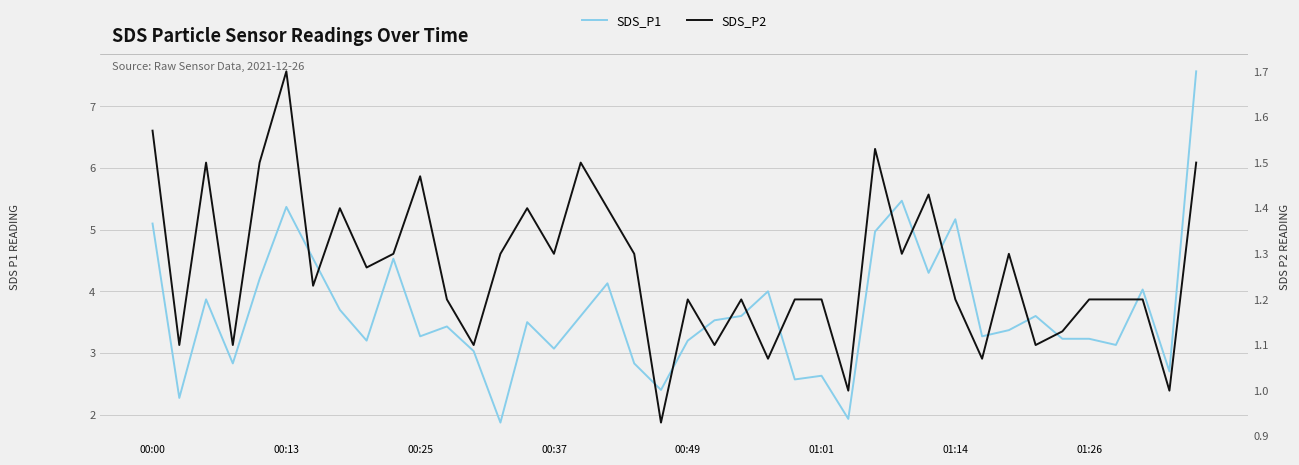

True or false: SDS_P1 and SDS_P2 cross at least once.

False